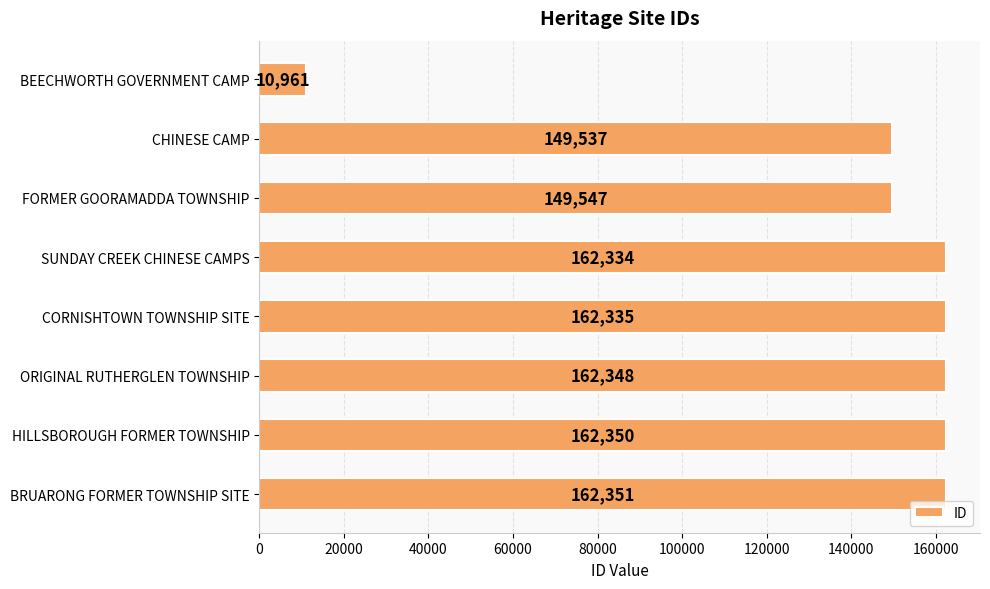

Are the bars grouped side by side (vs. stacked)?

No